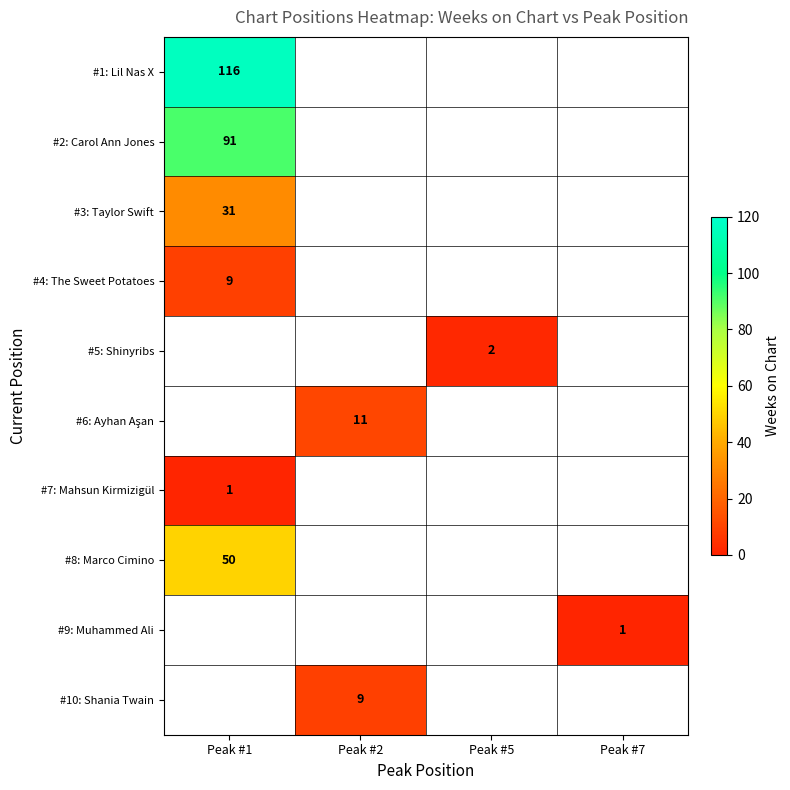

At how many categories does at least one series exceed 32?

1